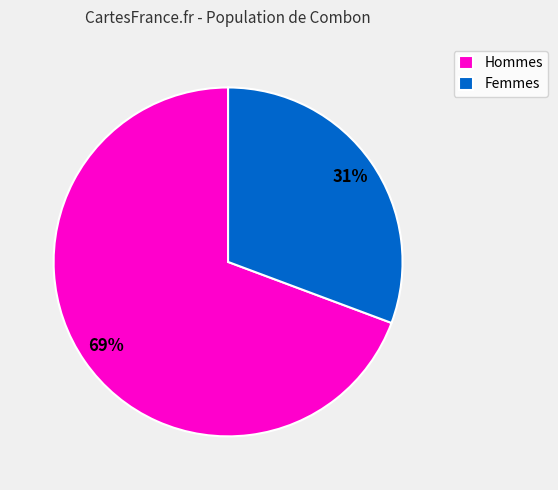

Rank the categories by value from lowest to highest.

Femmes, Hommes